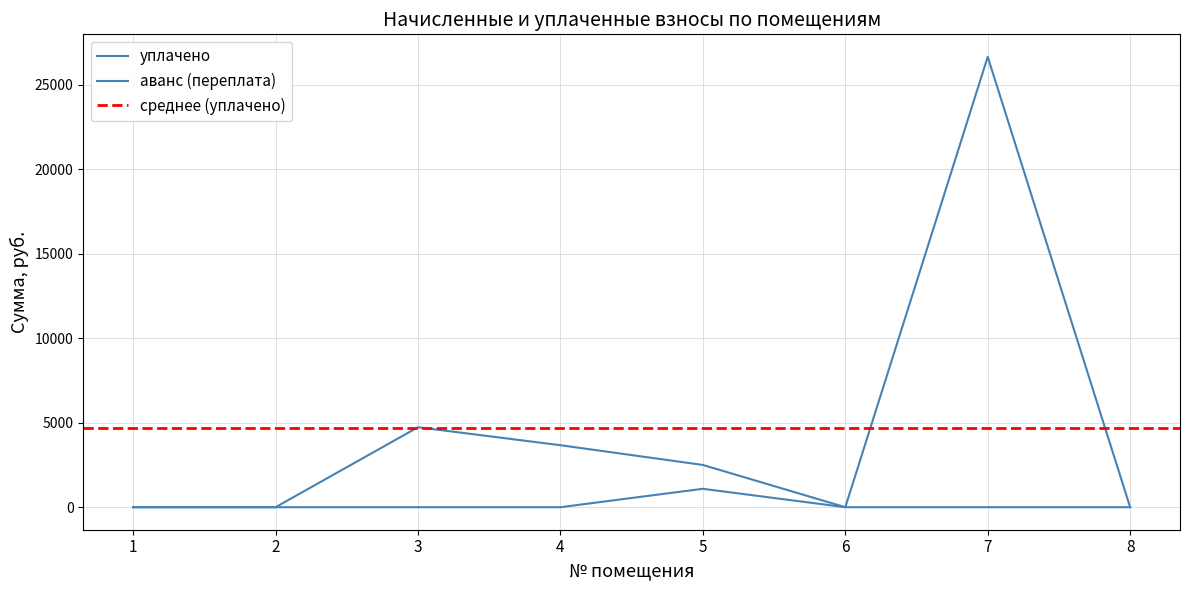

How many values in the уплачено series exceed 2500?

3